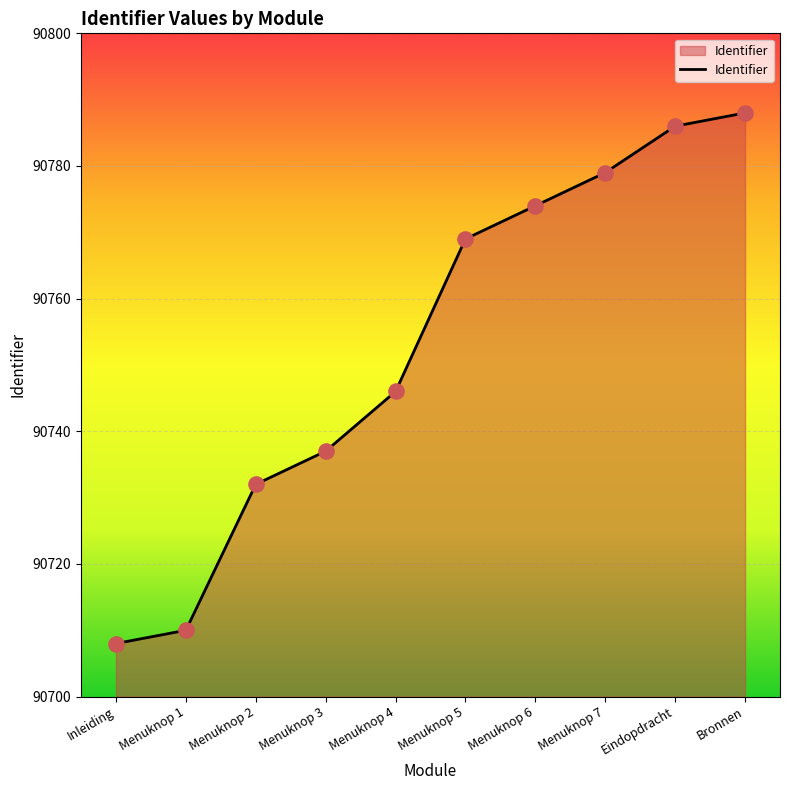

What is the ratio of the value at Inleiding to the value at Menuknop 4?

1.0